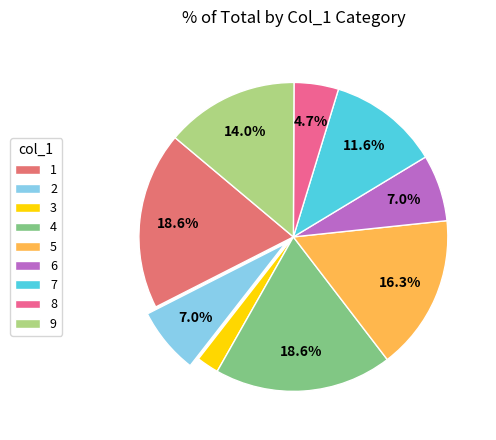

What is the change in value from 8 to 9?

+4